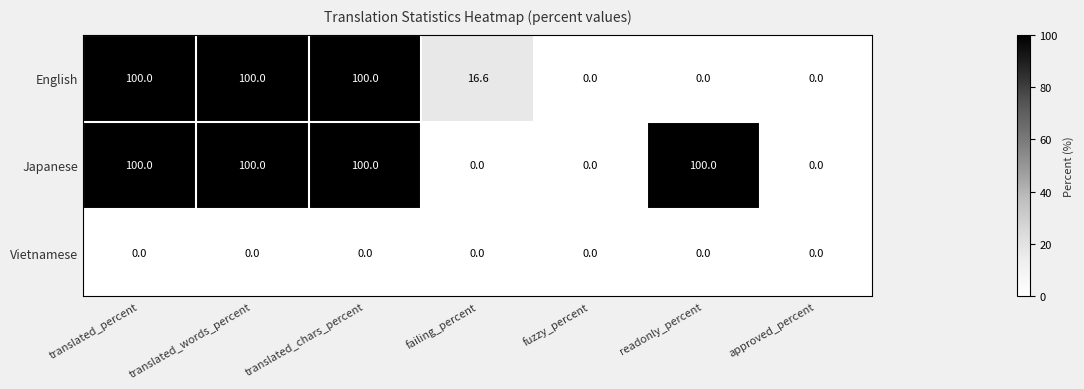

Reading left to right, extract all data points from this chart.

English: 100.0	100.0	100.0	16.6	0.0	0.0	0.0
Japanese: 100.0	100.0	100.0	0.0	0.0	100.0	0.0
Vietnamese: 0.0	0.0	0.0	0.0	0.0	0.0	0.0